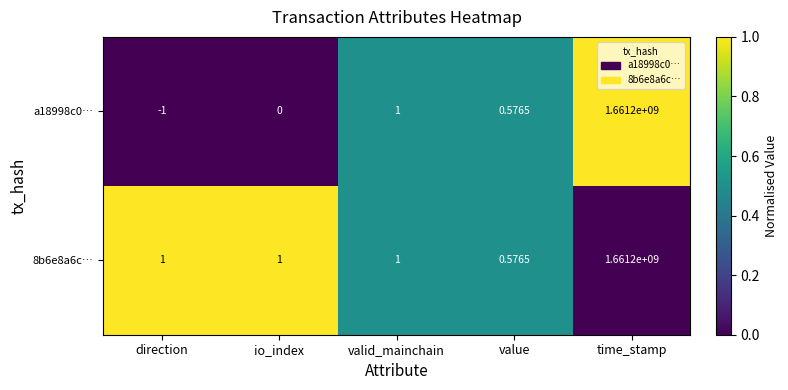

At which category does the chart reach its minimum across all series?

direction